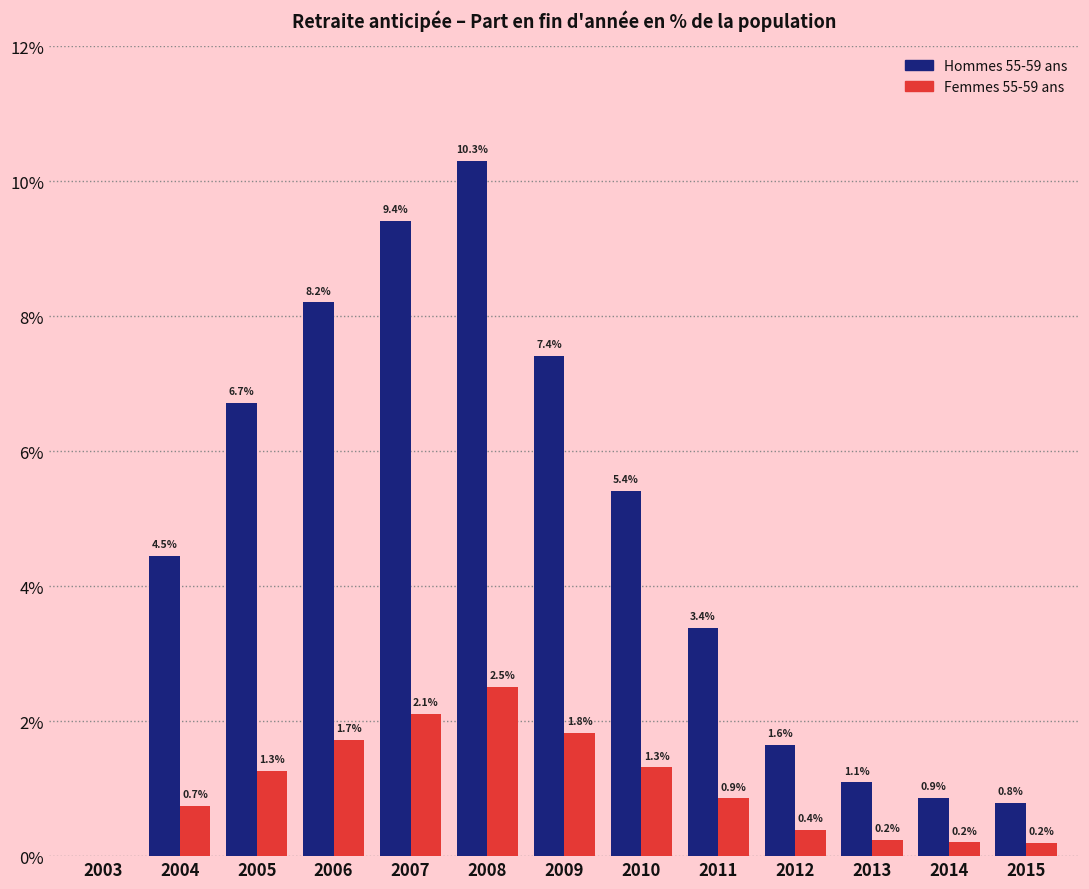

Reading left to right, list all the values displayed in this chart.

Hommes 55-59 ans: 2003=0.0	2004=4.5	2005=6.7	2006=8.2	2007=9.4	2008=10.3	2009=7.4	2010=5.4	2011=3.4	2012=1.6	2013=1.1	2014=0.9	2015=0.8
Femmes 55-59 ans: 2003=0.0	2004=0.7	2005=1.3	2006=1.7	2007=2.1	2008=2.5	2009=1.8	2010=1.3	2011=0.9	2012=0.4	2013=0.2	2014=0.2	2015=0.2